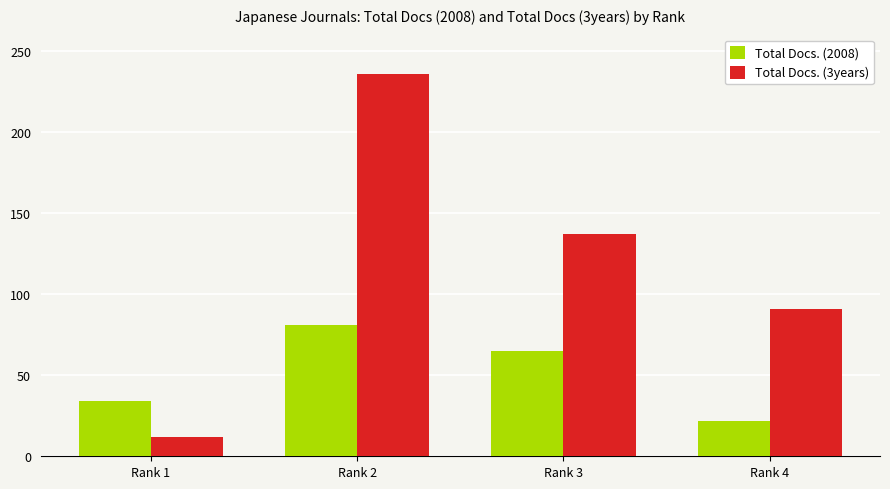

How many Total Docs. (3years) values are between 91 and 236?

3